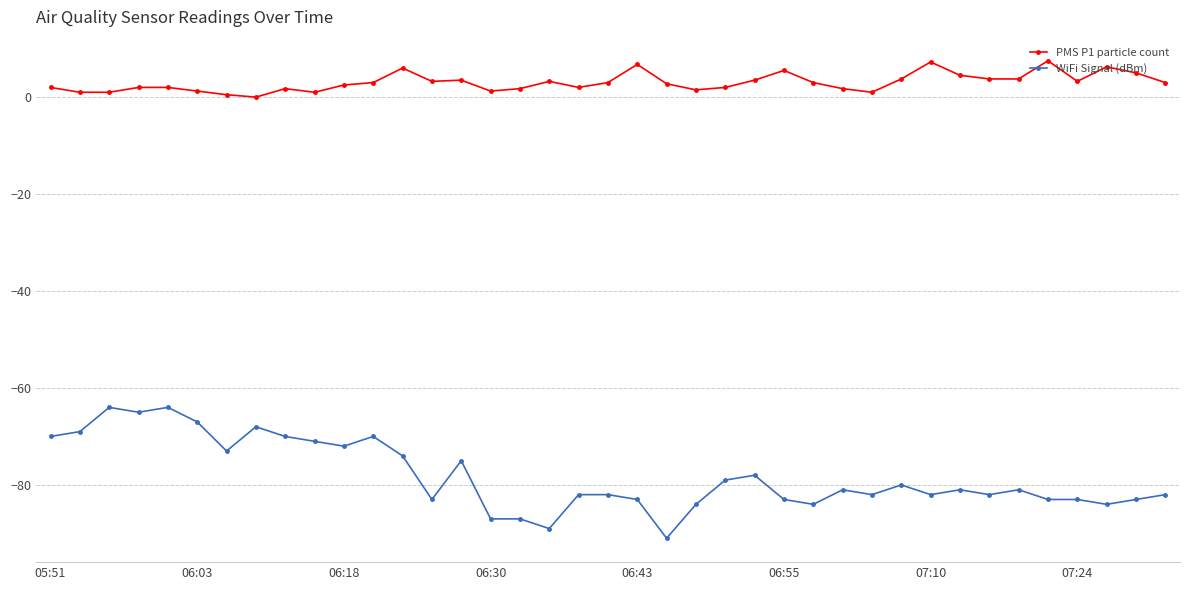

Which series has the widest spread of values?

WiFi Signal (dBm)